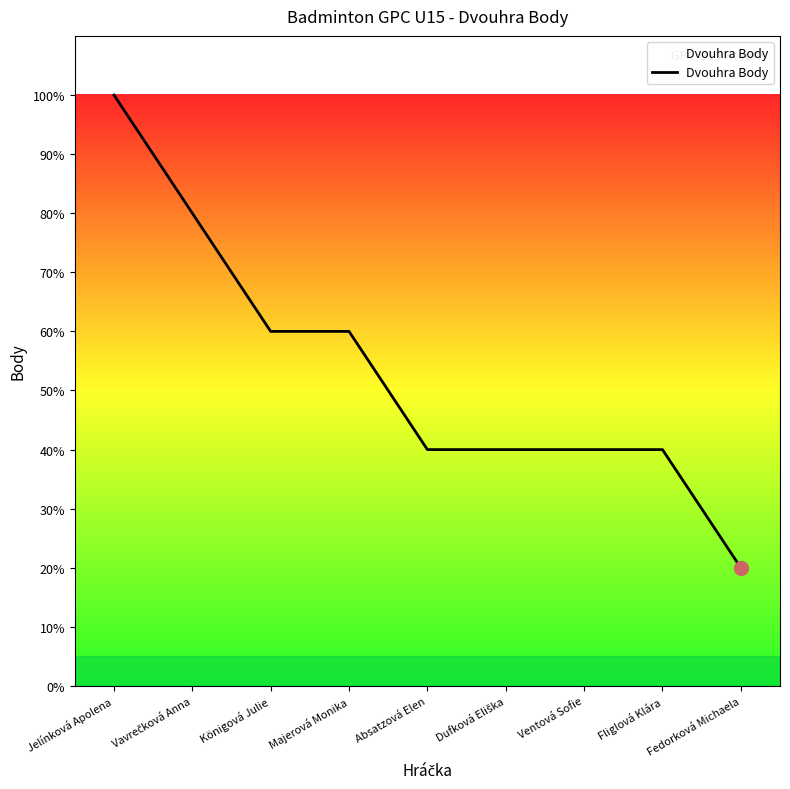

Reading left to right, what are all the values shown in this chart?

100	80	60	60	40	40	40	40	20